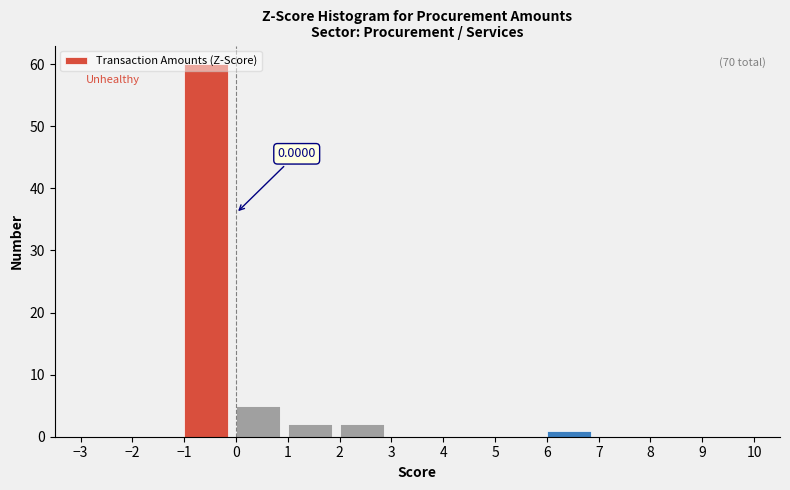

Which range on the x-axis has the tallest bar?

-1 to 0